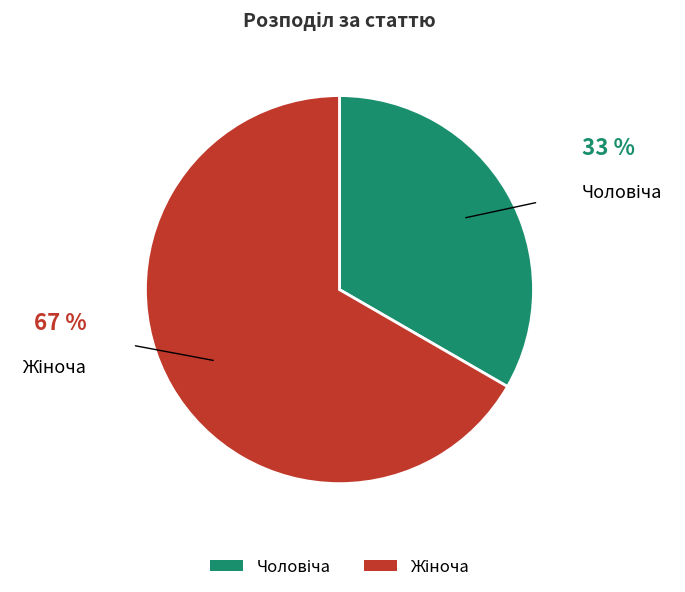

To the nearest percent, what is the average slice percentage?

50%